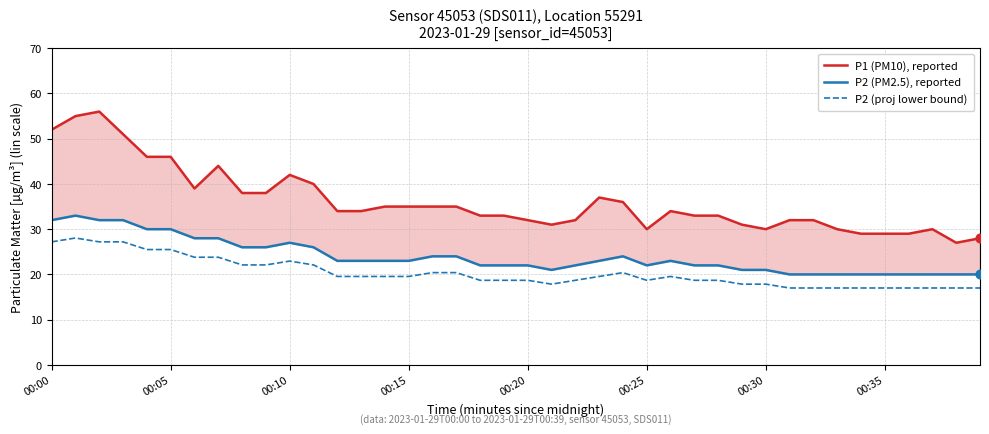

Which series has the widest spread of Y values?

P1 (PM10), reported